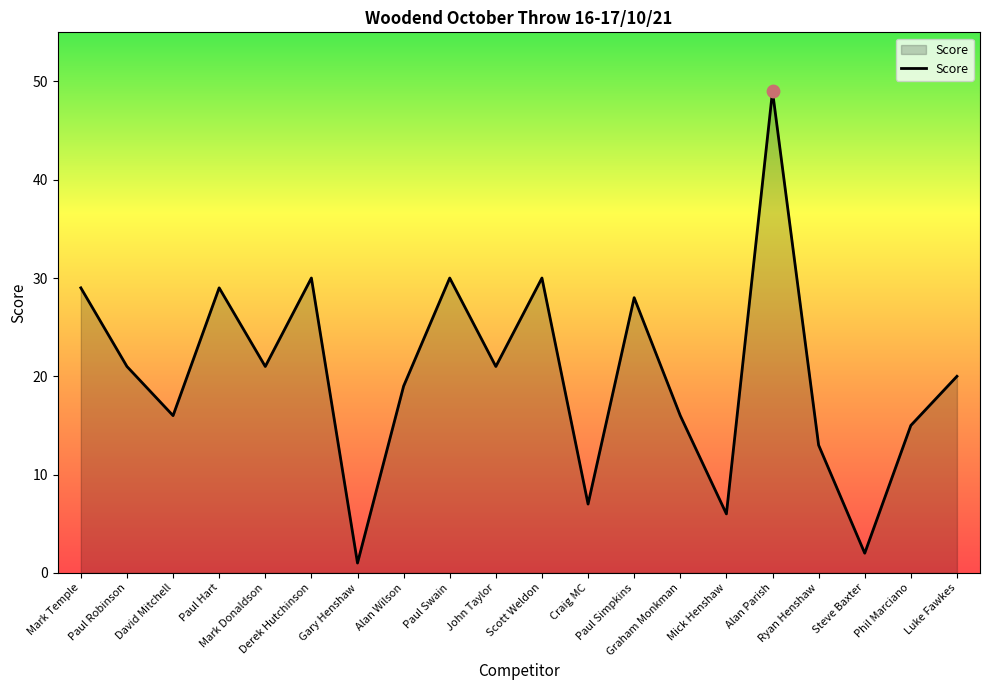

Which has a higher value, Derek Hutchinson or Mick Henshaw?

Derek Hutchinson